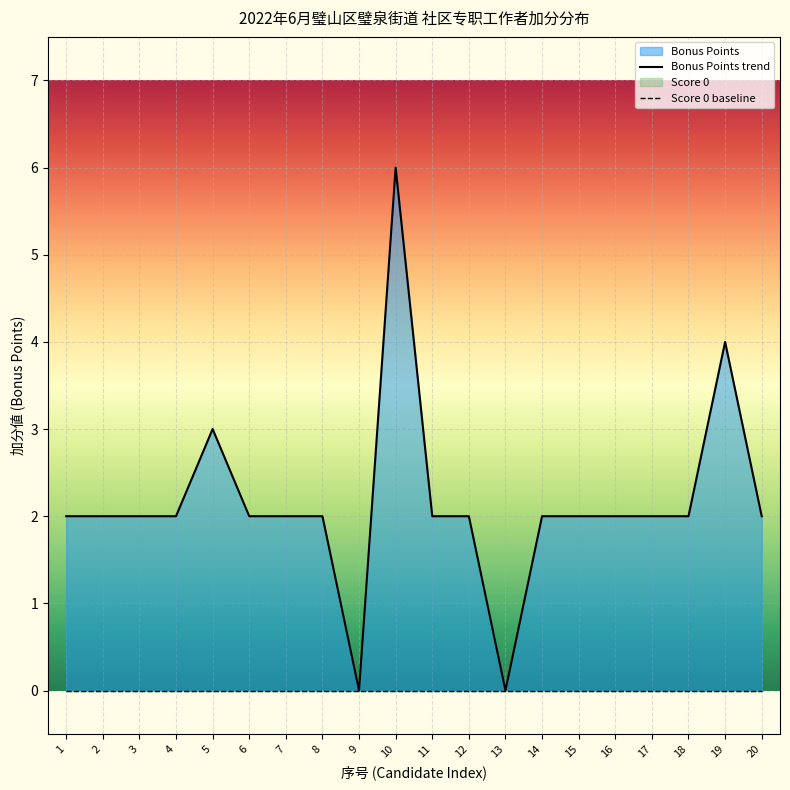

List the labels in order of value, smallest first.

9, 13, 1, 2, 3, 4, 6, 7, 8, 11, 12, 14, 15, 16, 17, 18, 20, 5, 19, 10